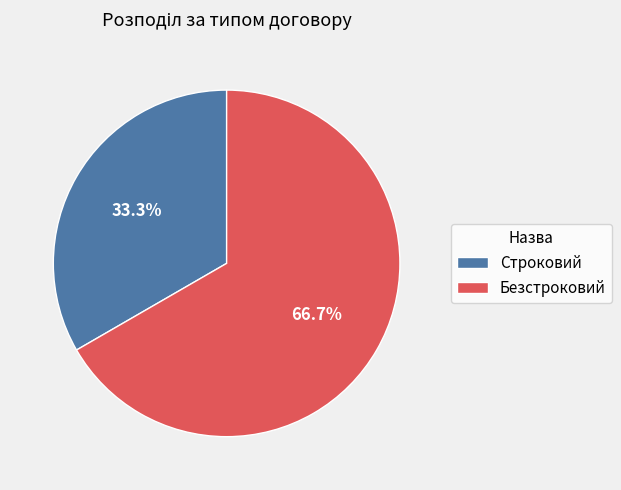

Is there a majority slice in this chart?

Yes